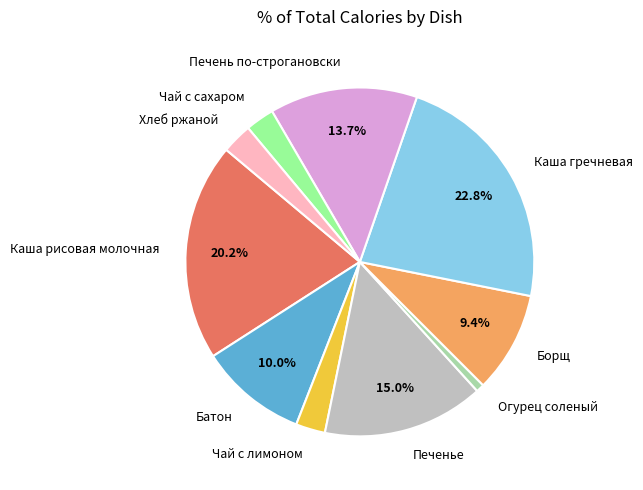

Approximately how many times larger is the value at Огурец соленый compared to Чай с лимоном?

0.3